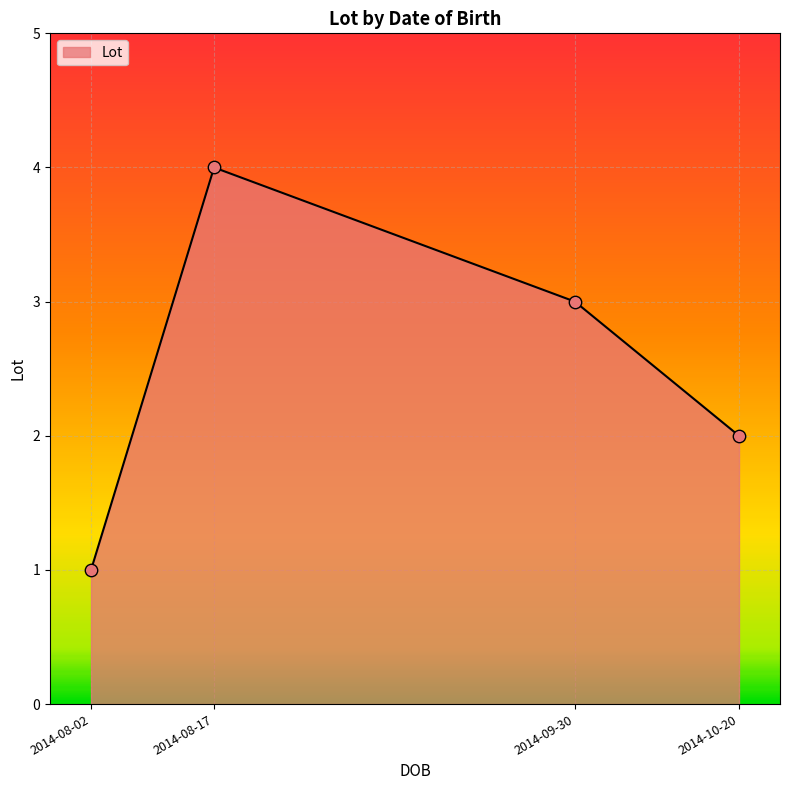

What is the change in value from 2014-08-02 to 2014-10-20?

+1